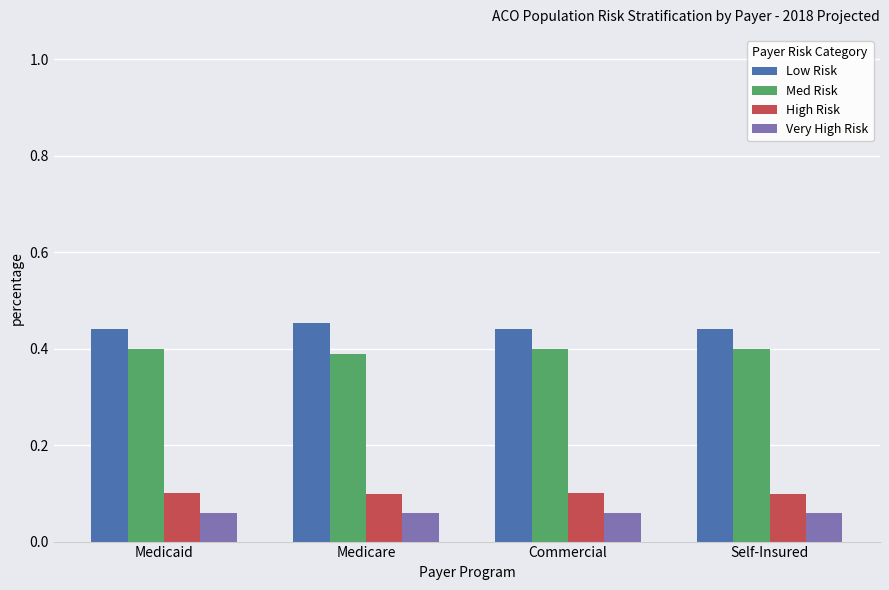

How many bars are there in total?

16